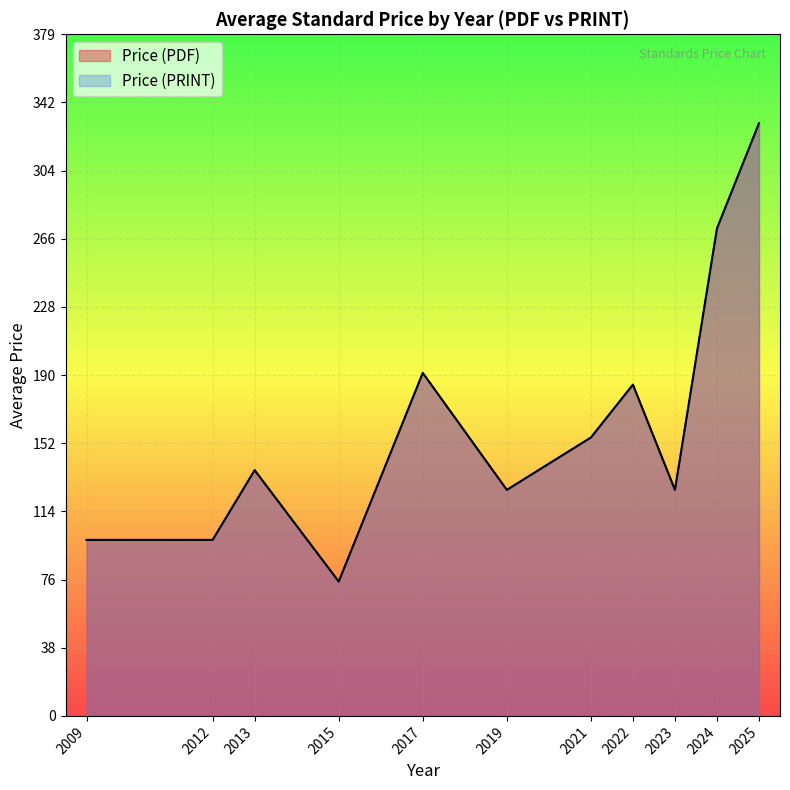

True or false: Price (PRINT) has more than 0 points higher than both neighbors.

True